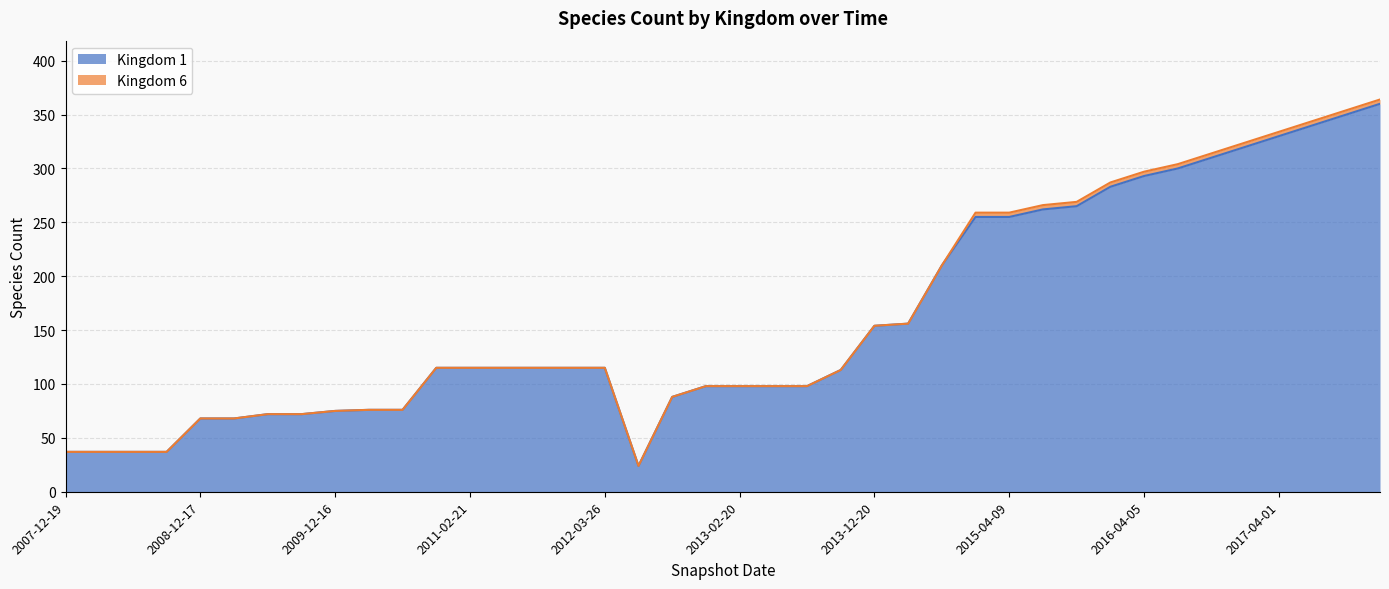

Where is the first local minimum?

2012-07-13